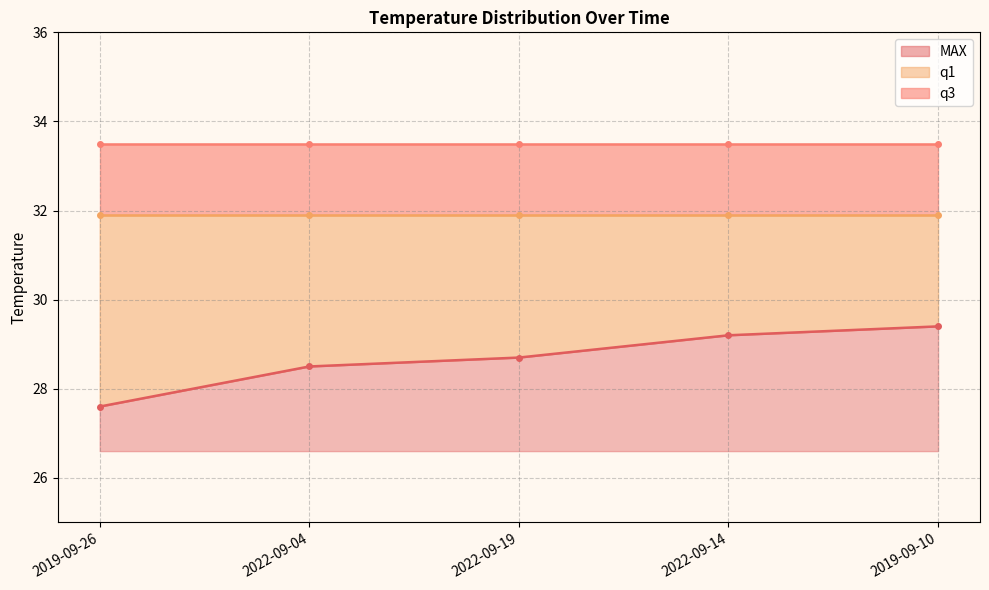

The value of MAX at 2019-09-26 is 27.6. True or false?

True